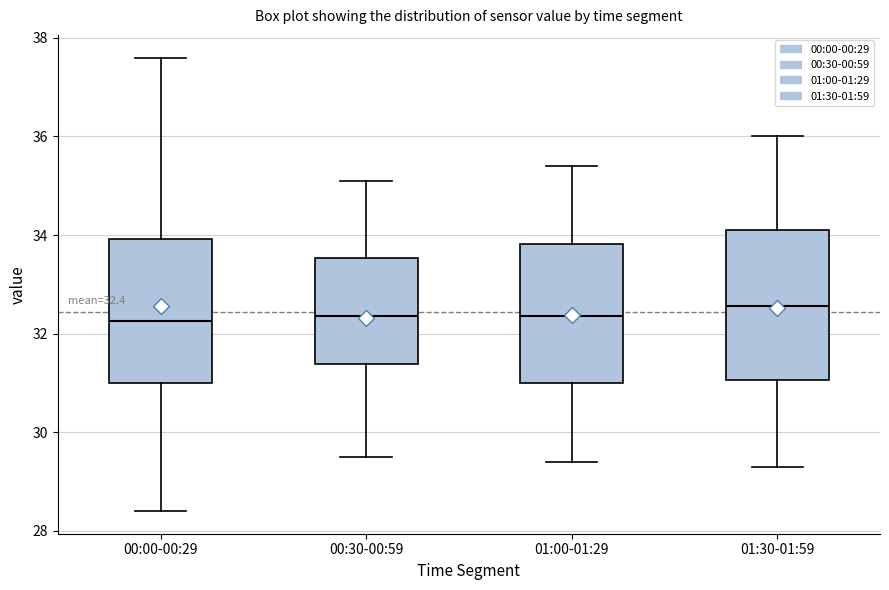

Which box's median line is the highest?

01:30-01:59